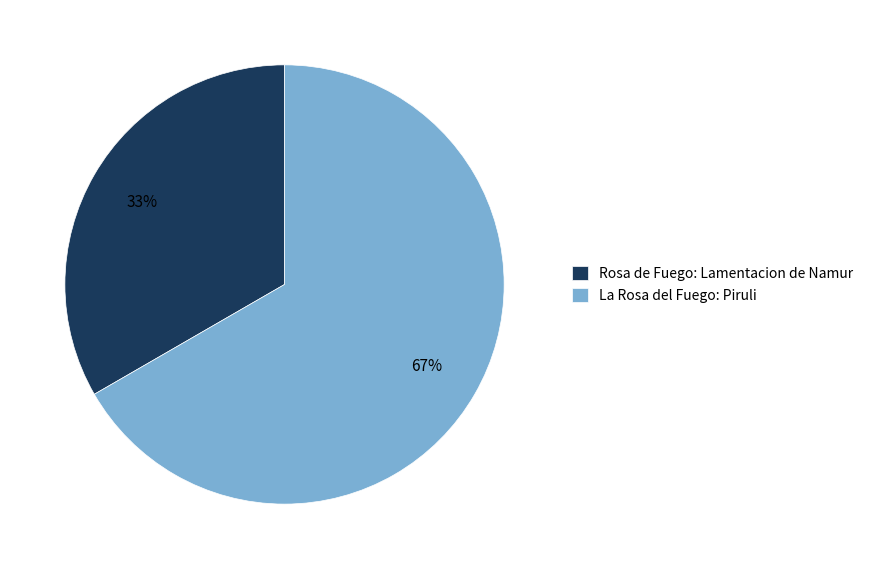

Which category has the smallest portion of the pie?

Rosa de Fuego: Lamentacion de Namur